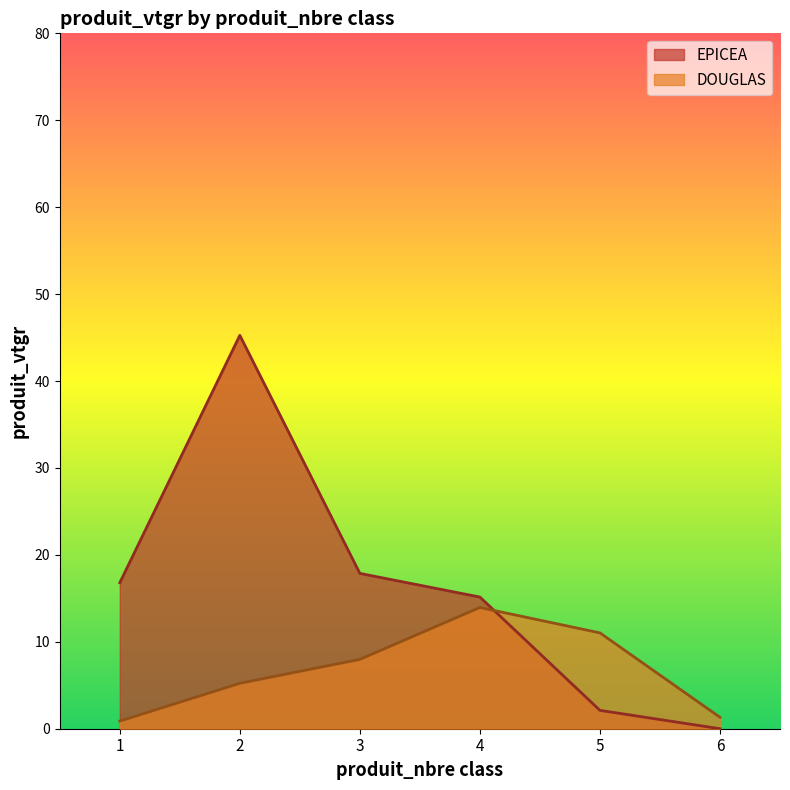

Where is EPICEA nearest to the value 22?

3